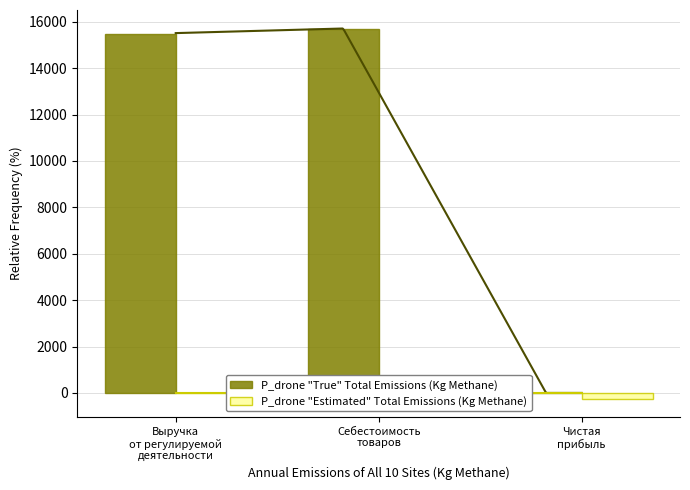

What is the maximum value shown in the chart?

15708.5